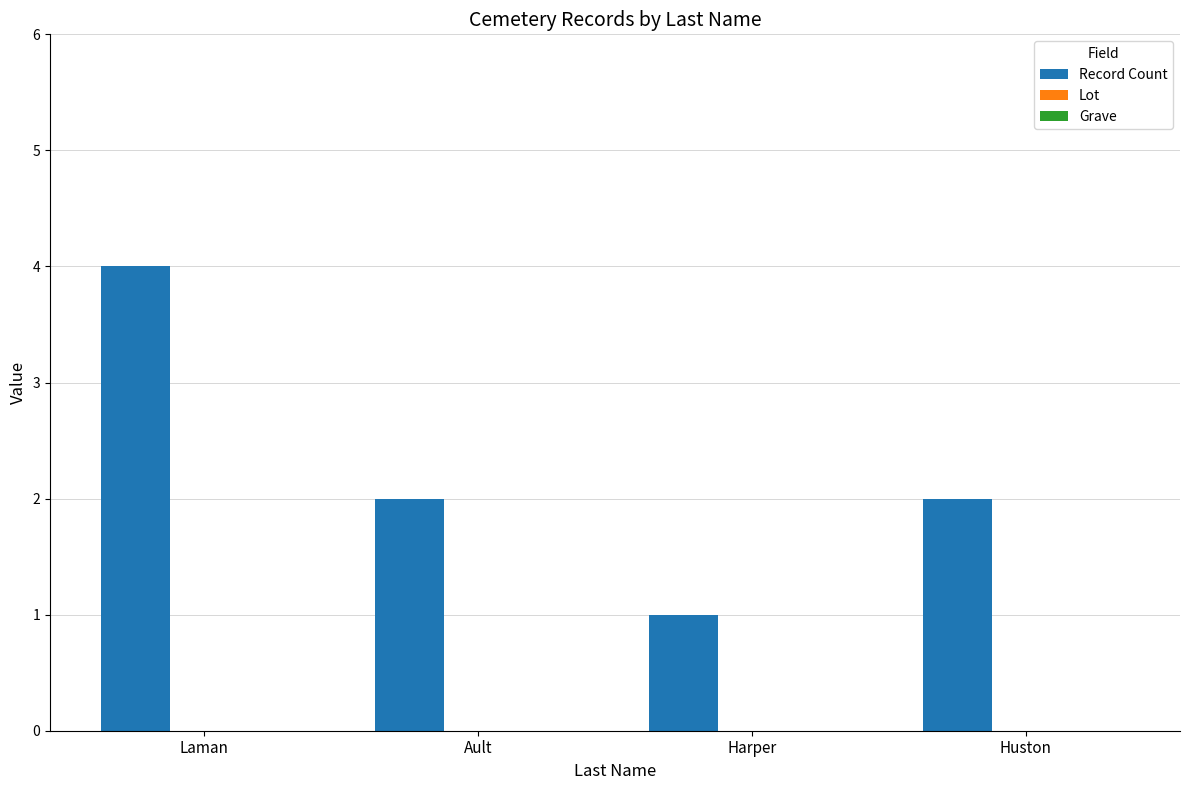

Which label corresponds to the largest value in the chart?

Laman